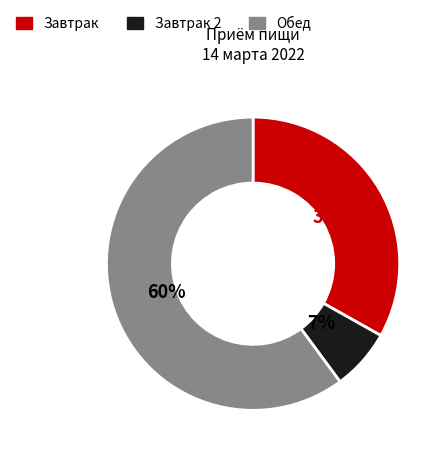

To the nearest percent, what is the average slice percentage?

33%